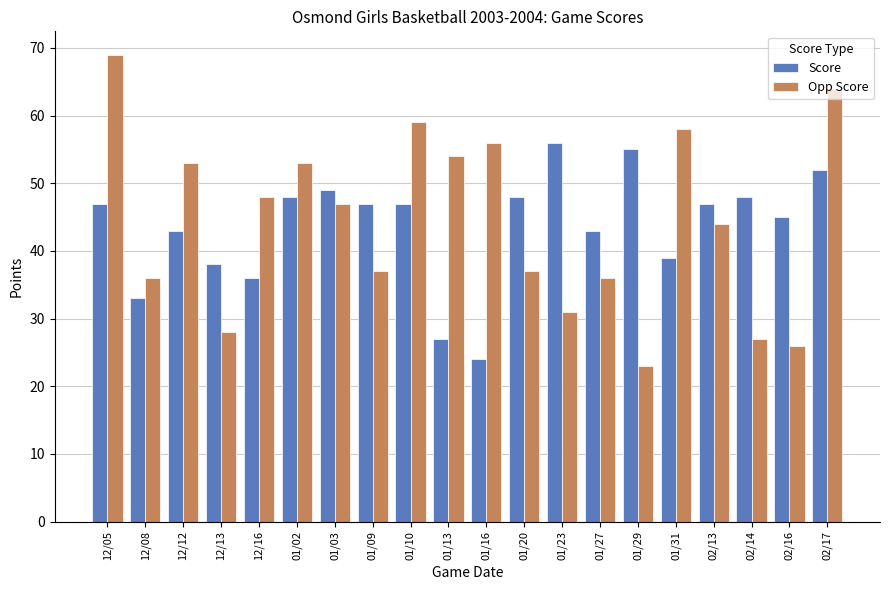

What is the label of the 12th bar from the left?

01/20